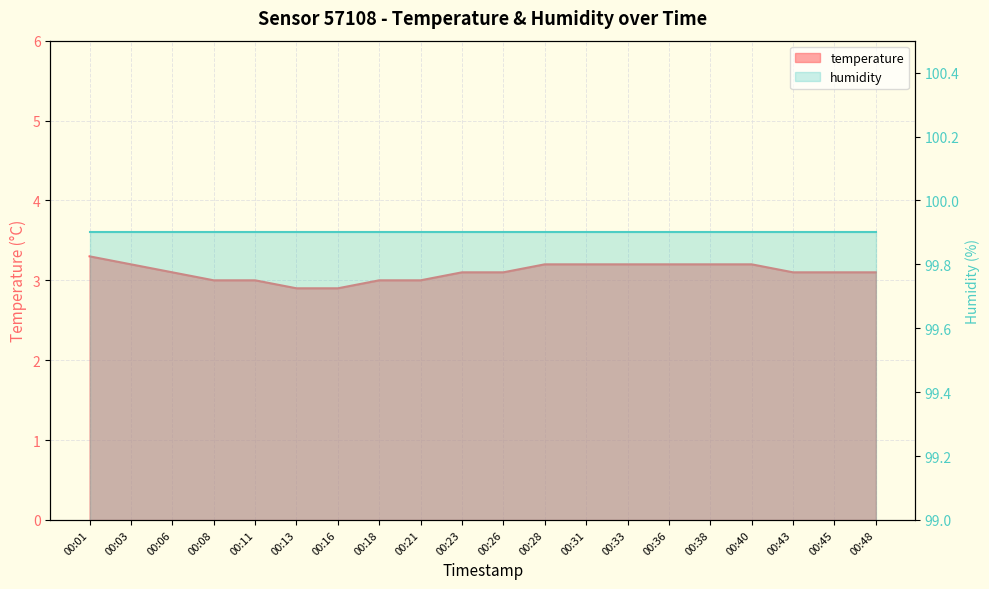

Which has a higher value, 00:38 or 00:16?

00:38